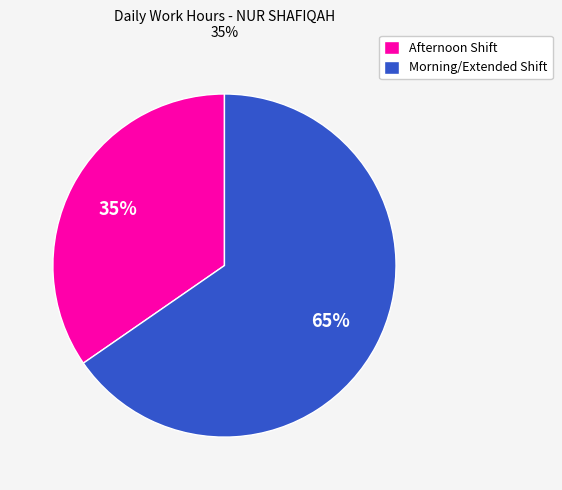

To the nearest percent, what portion does Morning/Extended Shift represent?

65%